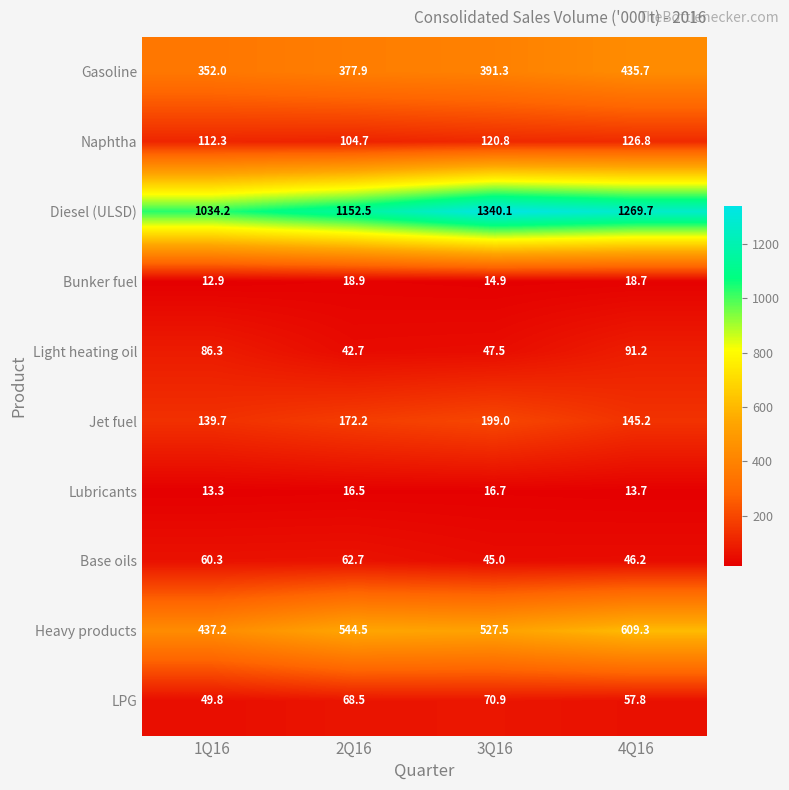

True or false: Base oils has a value of 62.7 at 2Q16.

True